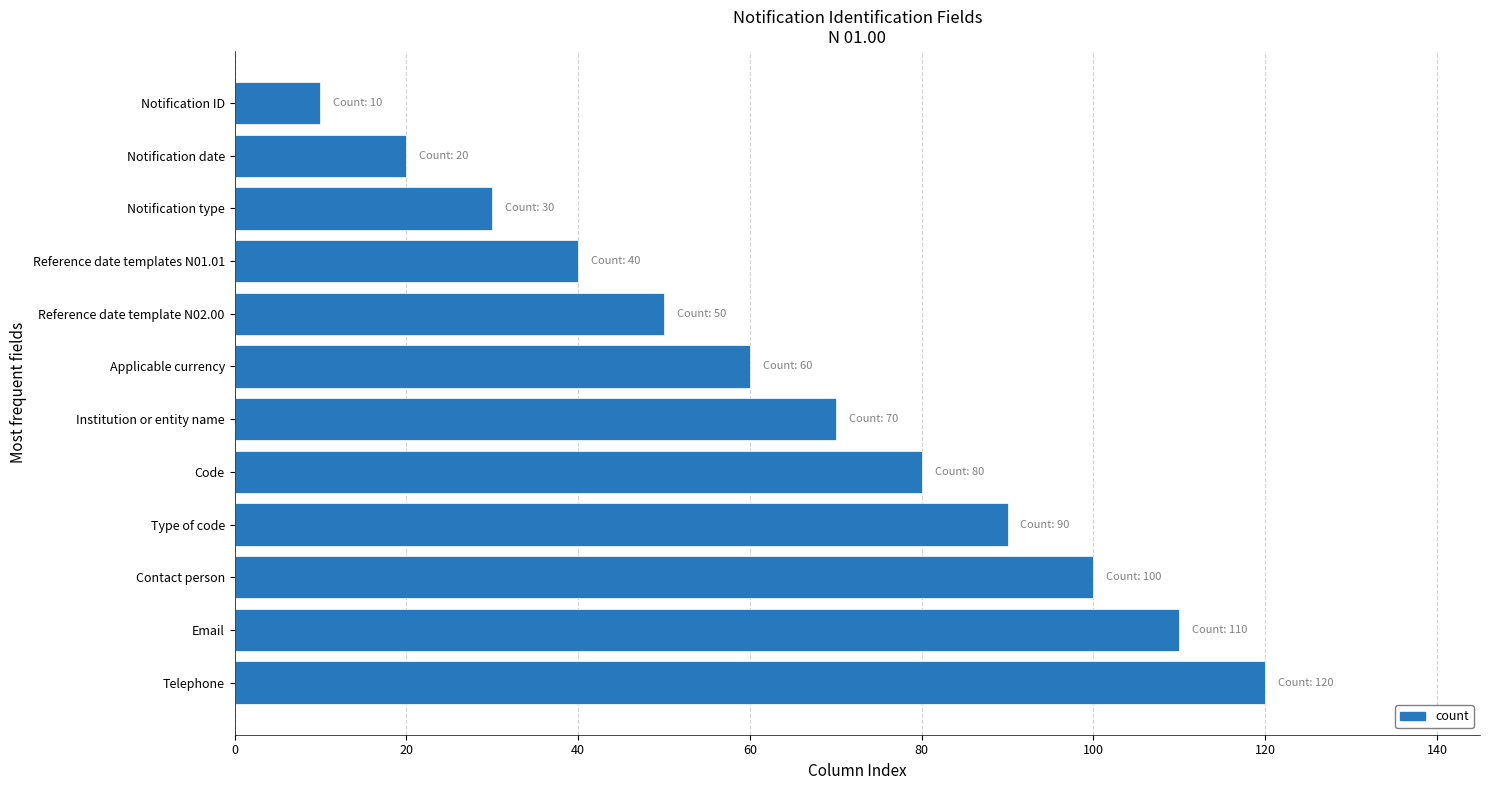

Reading top to bottom, extract all data points from this chart.

10	20	30	40	50	60	70	80	90	100	110	120